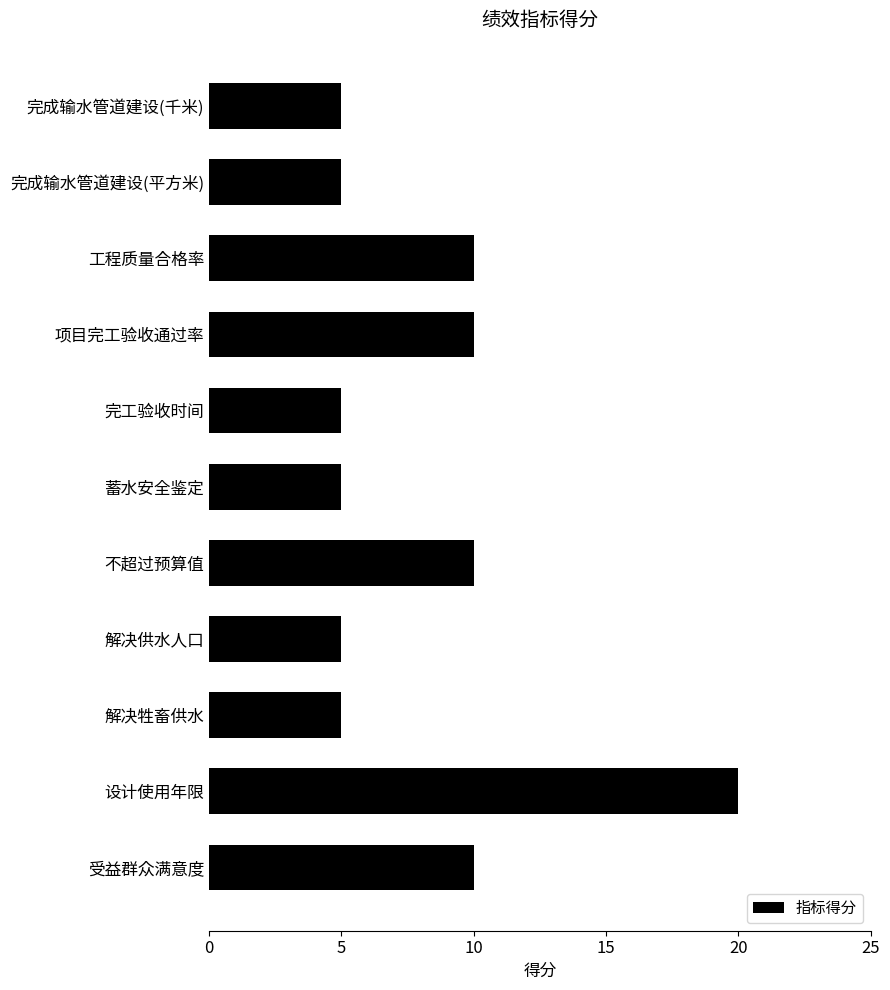

How many series are shown in this chart?

1